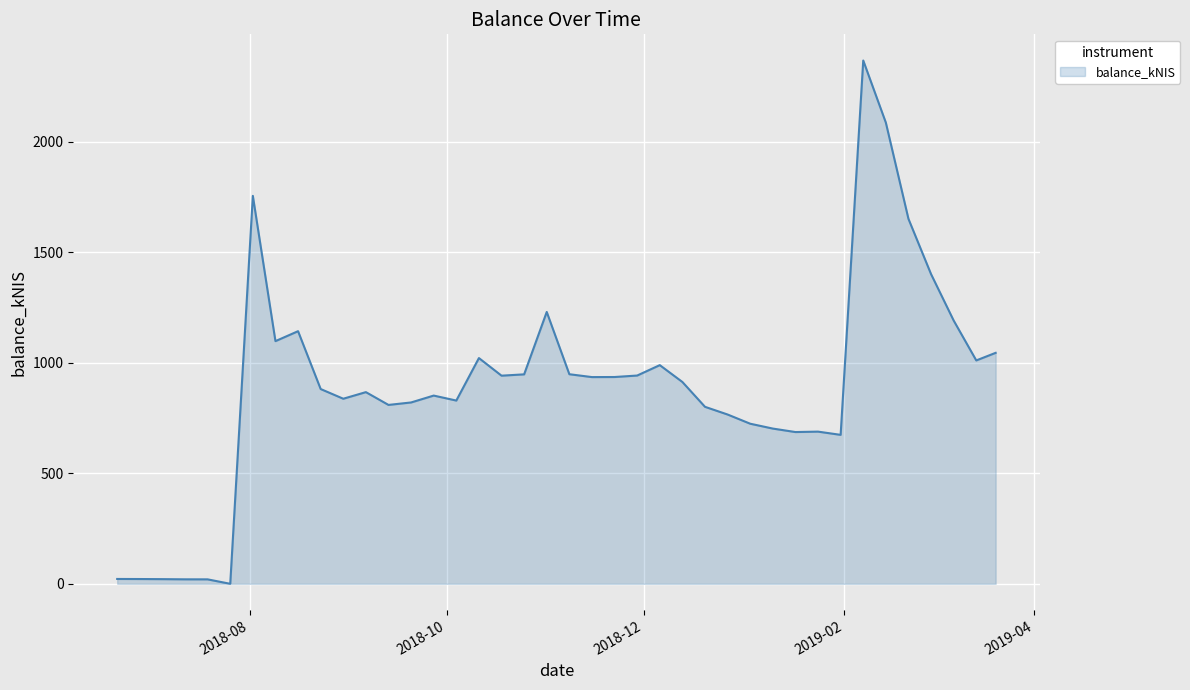

What is the greatest value displayed?

2367.7